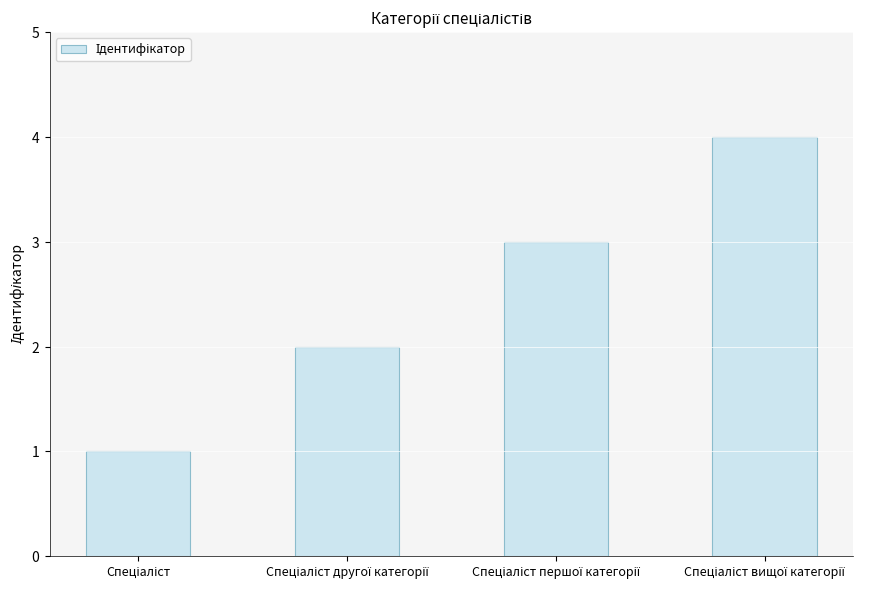

Between Спеціаліст вищої категорії and Спеціаліст другої категорії, which is larger?

Спеціаліст вищої категорії